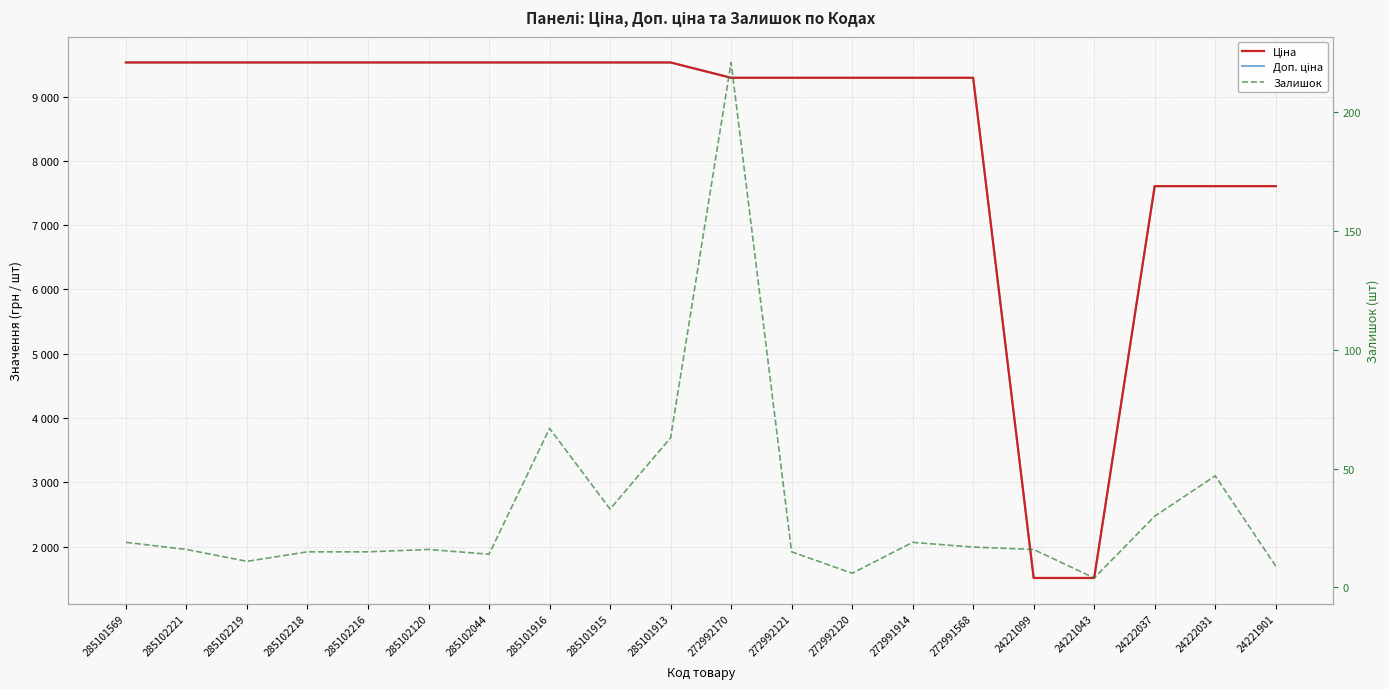

Reading right to left, what are all the values shown in this chart?

Ціна: 7607.2	7607.2	7607.2	1510.8	1510.8	9293.2	9293.2	9293.2	9293.2	9293.2	9531.7	9531.7	9531.7	9531.7	9531.7	9531.7	9531.7	9531.7	9531.7	9531.7
Доп. ціна: 7607.2	7607.2	7607.2	1511.0	1511.0	9293.2	9293.2	9293.2	9293.2	9293.2	9531.7	9531.7	9531.7	9531.7	9531.7	9531.7	9531.7	9531.7	9531.7	9531.7
Залишок: 9.0	47.0	30.0	4.0	16.0	17.0	19.0	6.0	15.0	221.0	63.0	33.0	67.0	14.0	16.0	15.0	15.0	11.0	16.0	19.0